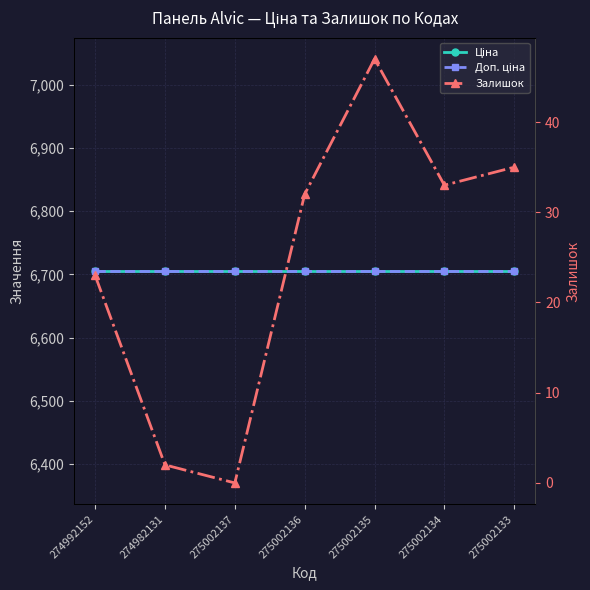

True or false: Залишок and Ціна intersect in this chart.

False